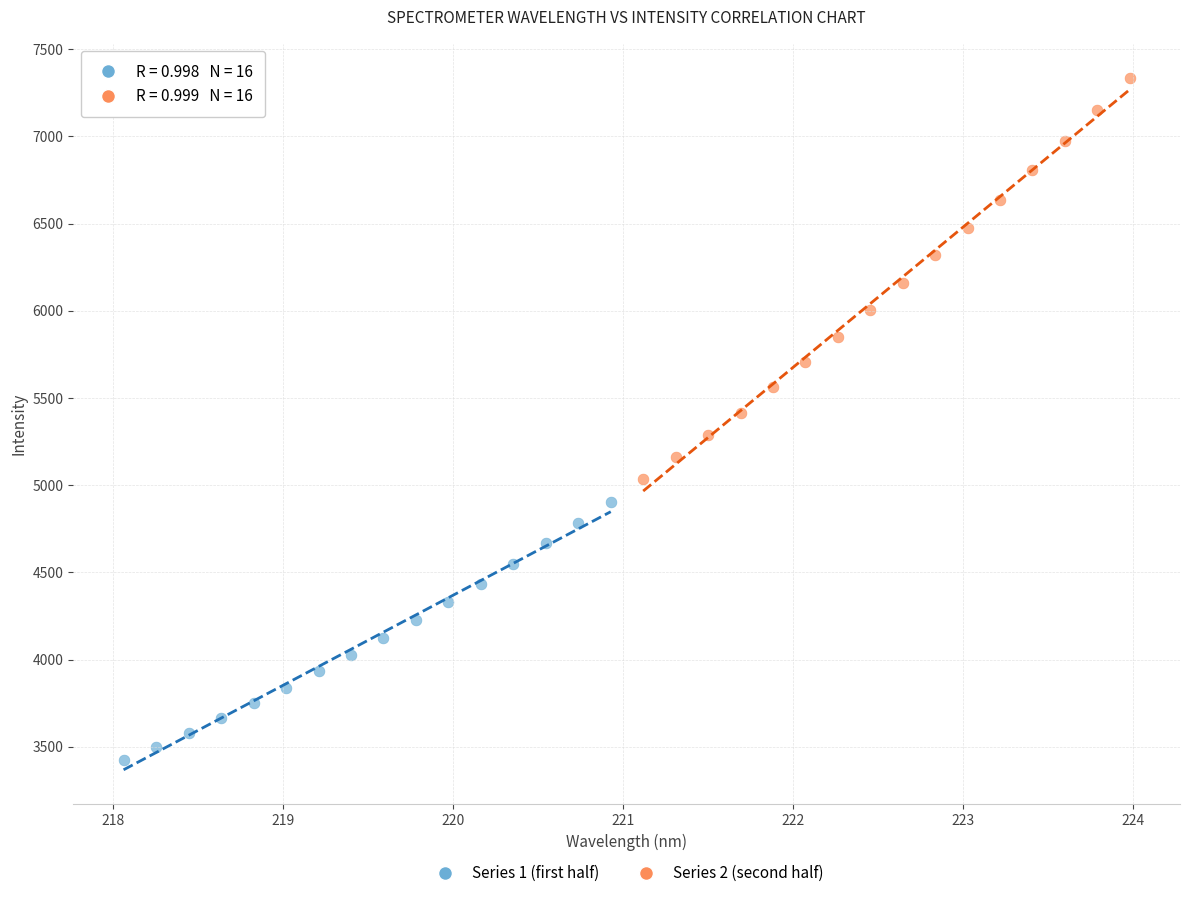

Which series contains the lowest Y value?

Series 1 (first half)